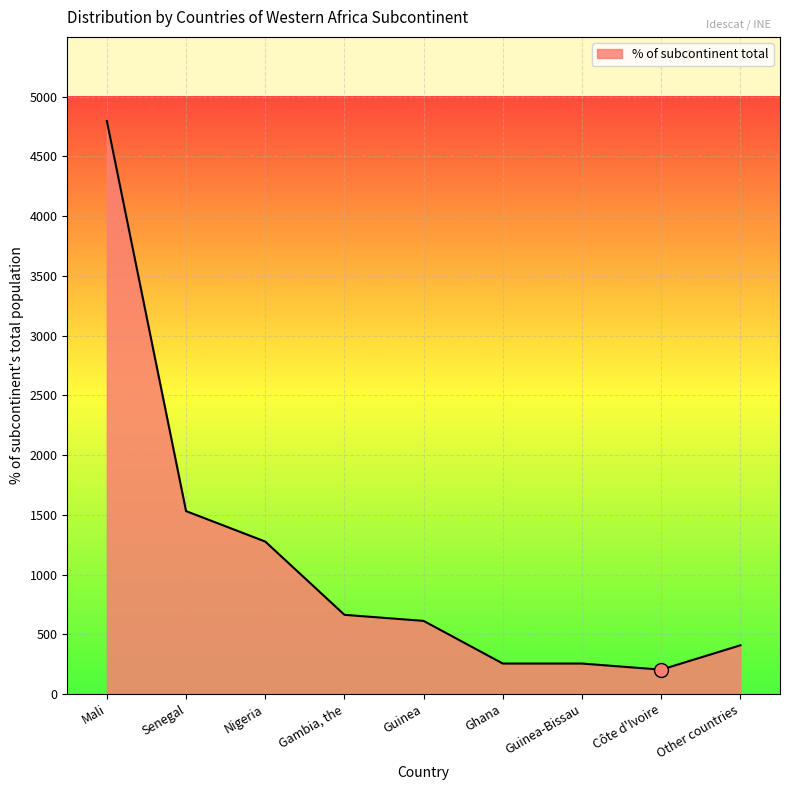

Reading left to right, what are all the values shown in this chart?

4796	1531	1276	663	612	255	255	204	408